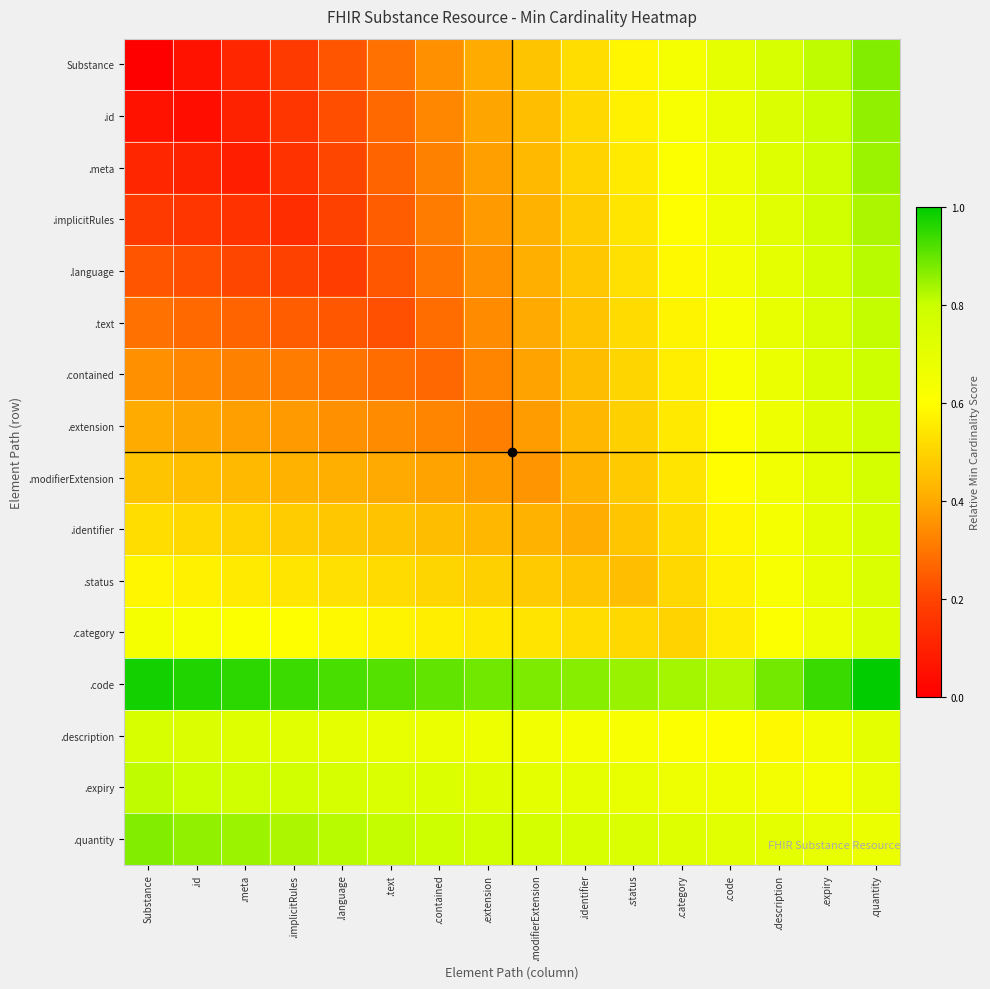

What is the spread (max minus min) of values at .expiry?

0.3